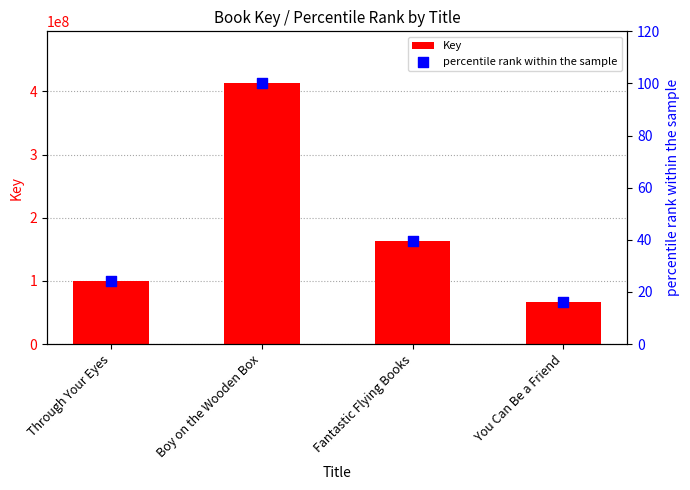

Which series has the widest spread of Y values?

Key